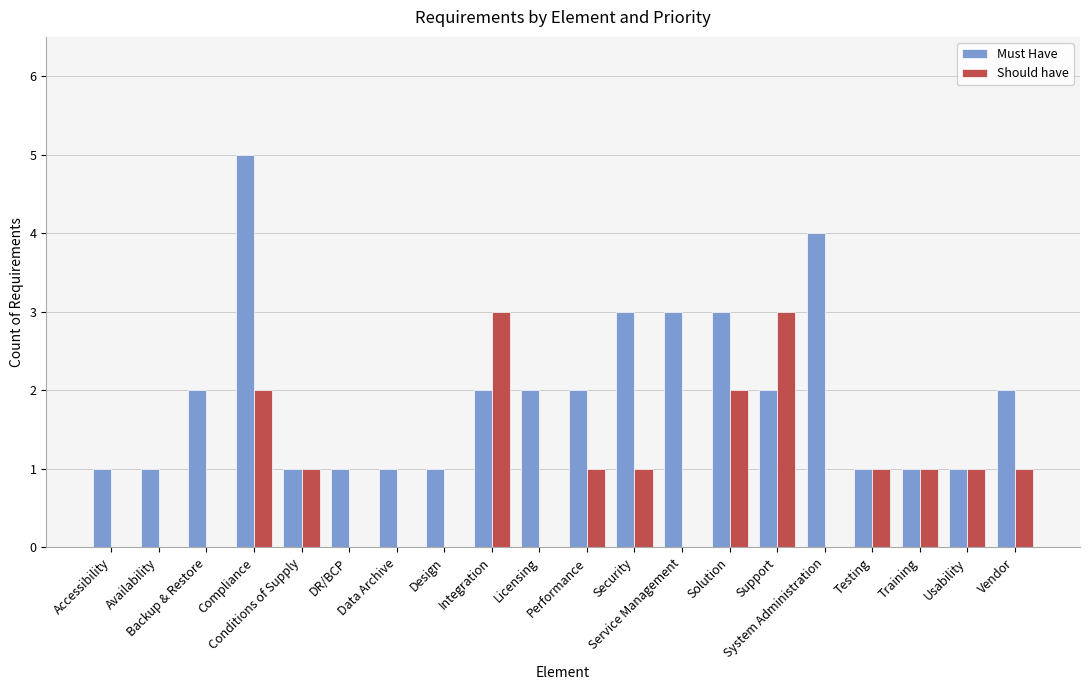

Count the Should have values in the range 0 to 1.

16